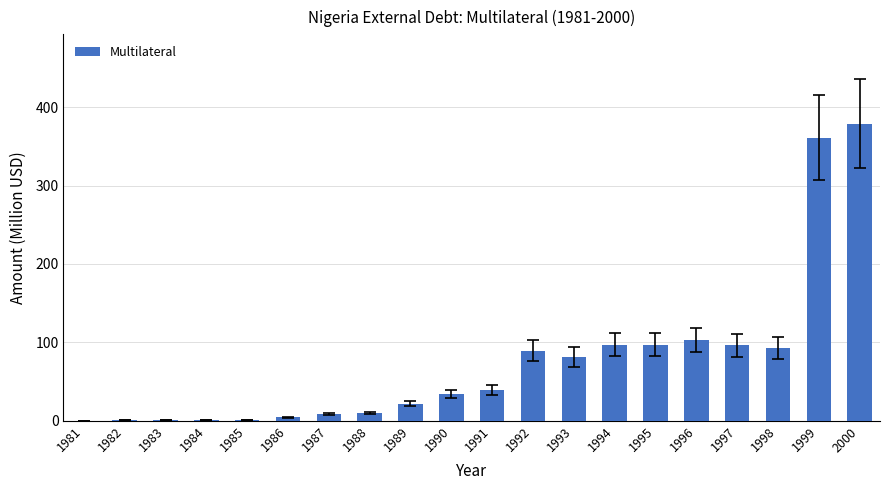

At which category does the chart reach its peak across all series?

2000